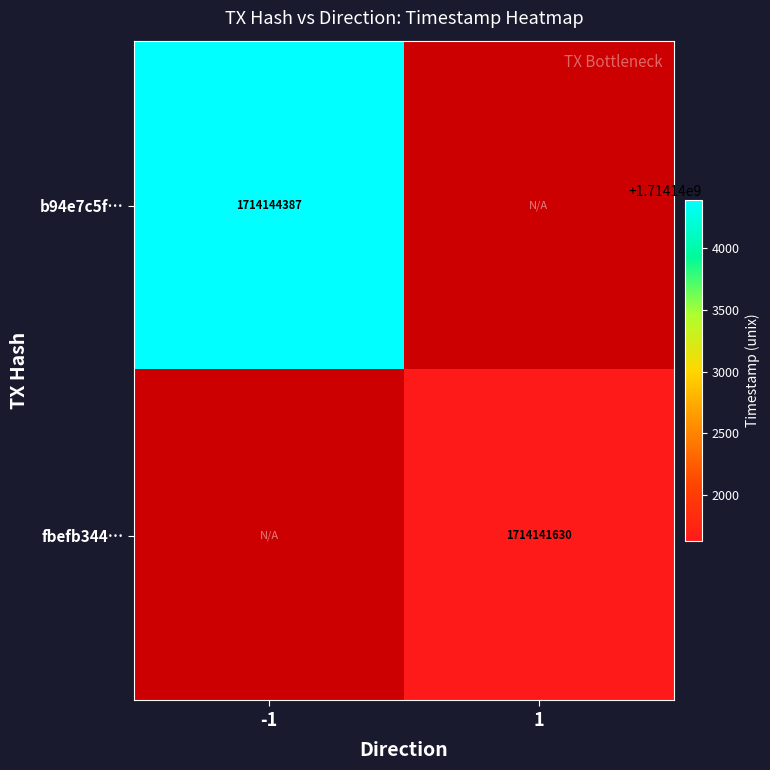

At how many categories does at least one series exceed 1714142077?

1